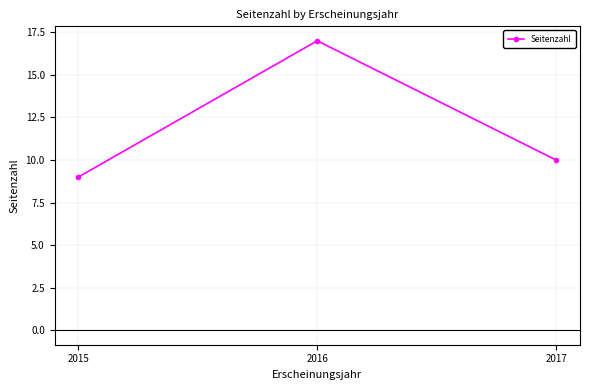

Reading left to right, extract all data points from this chart.

9	17	10